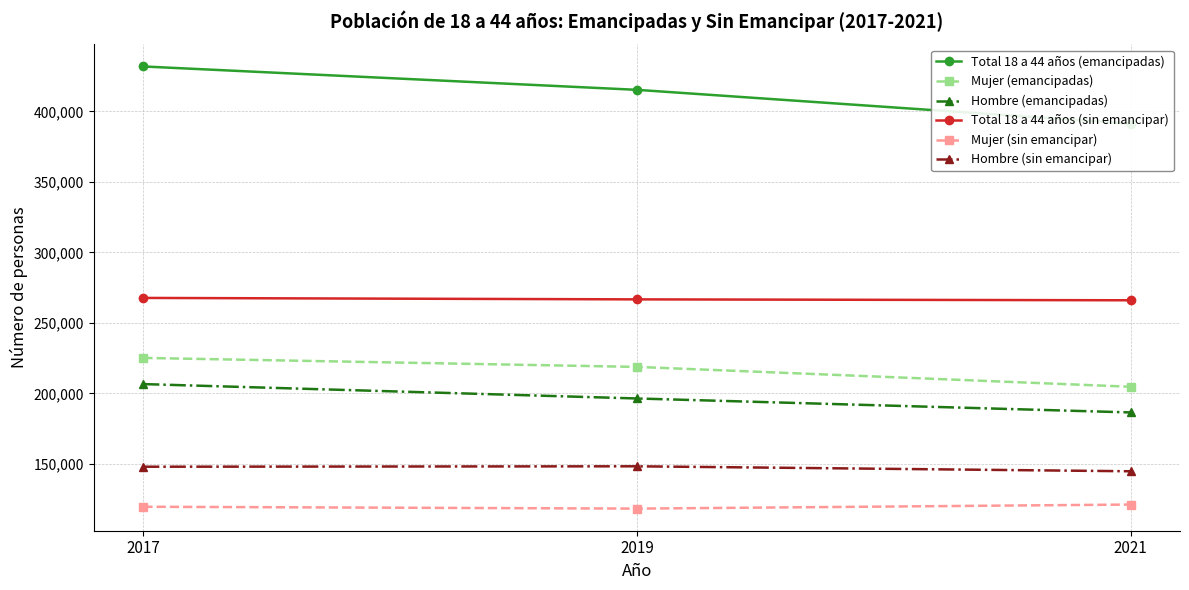

At which category does the chart reach its peak across all series?

2017